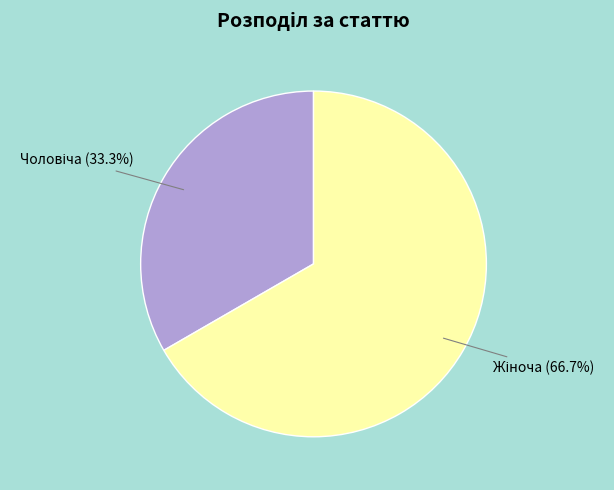

Is there a majority slice in this chart?

Yes